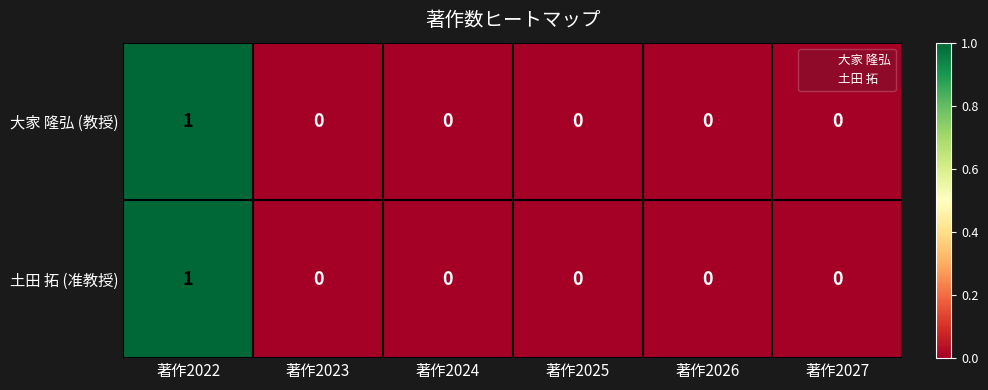

The 大家 隆弘 (教授) series shows 0 at 著作2026. True or false?

True